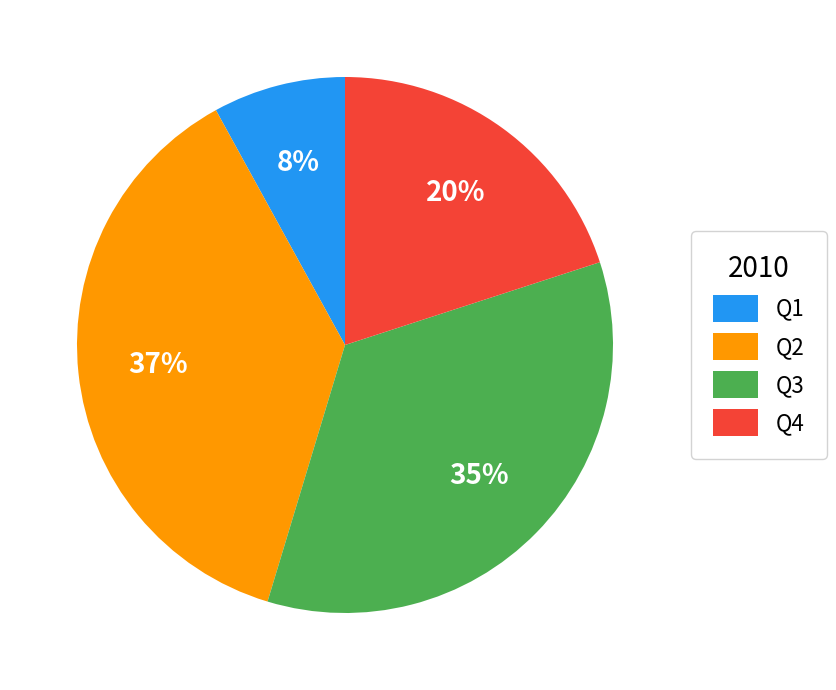

To the nearest percent, what portion does Q3 represent?

35%